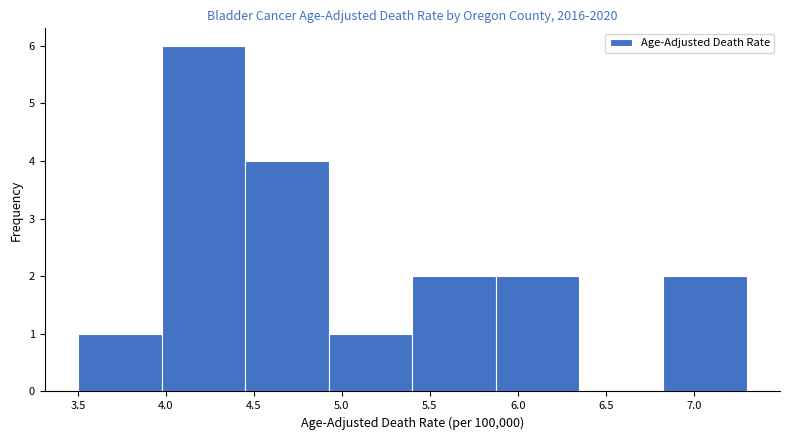

Reading left to right, list every bar in this chart as the range it spans on the x-axis followed by its height. Neither the bar edges nor the heights are printed on the chart, so give them approximately, as read against the axes.

3.500 to 3.975: 1
3.975 to 4.450: 6
4.450 to 4.925: 4
4.925 to 5.400: 1
5.400 to 5.875: 2
5.875 to 6.350: 2
6.350 to 6.825: 0
6.825 to 7.300: 2